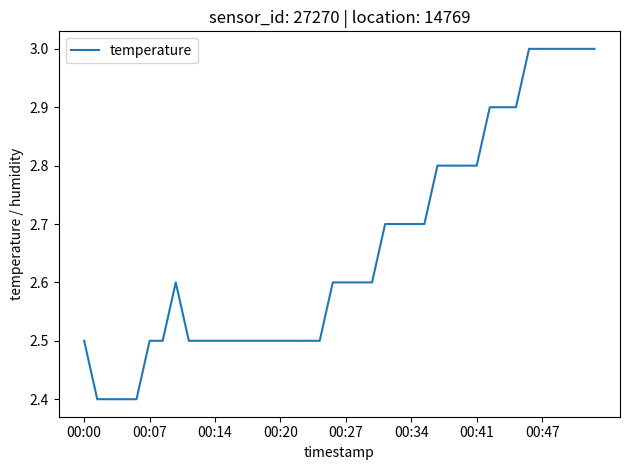

Reading left to right, extract all data points from this chart.

2.5	2.4	2.4	2.4	2.4	2.5	2.5	2.6	2.5	2.5	2.5	2.5	2.5	2.5	2.5	2.5	2.5	2.5	2.5	2.6	2.6	2.6	2.6	2.7	2.7	2.7	2.7	2.8	2.8	2.8	2.8	2.9	2.9	2.9	3.0	3.0	3.0	3.0	3.0	3.0